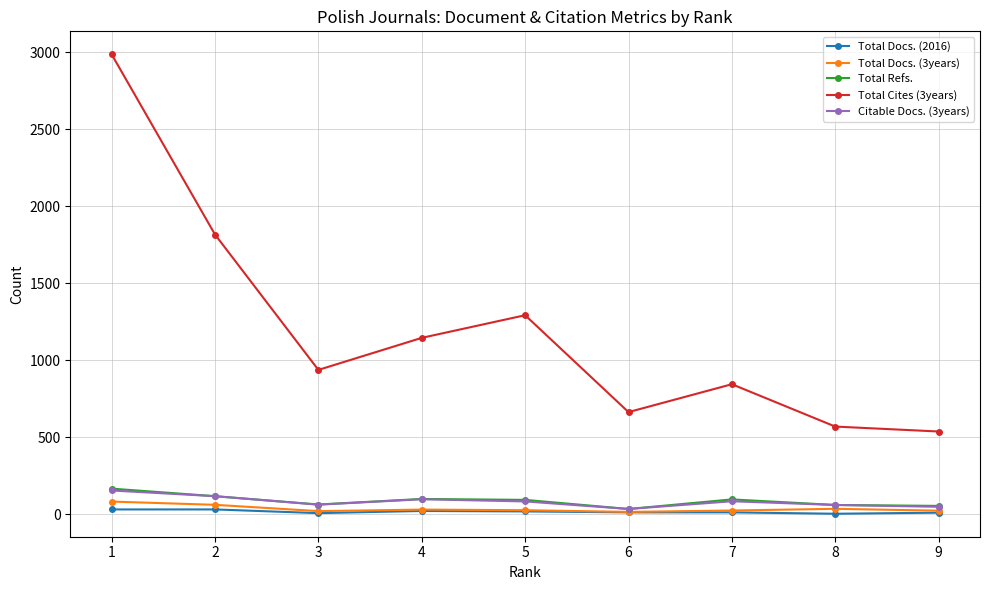

True or false: Total Cites (3years) and Citable Docs. (3years) cross at least once.

False